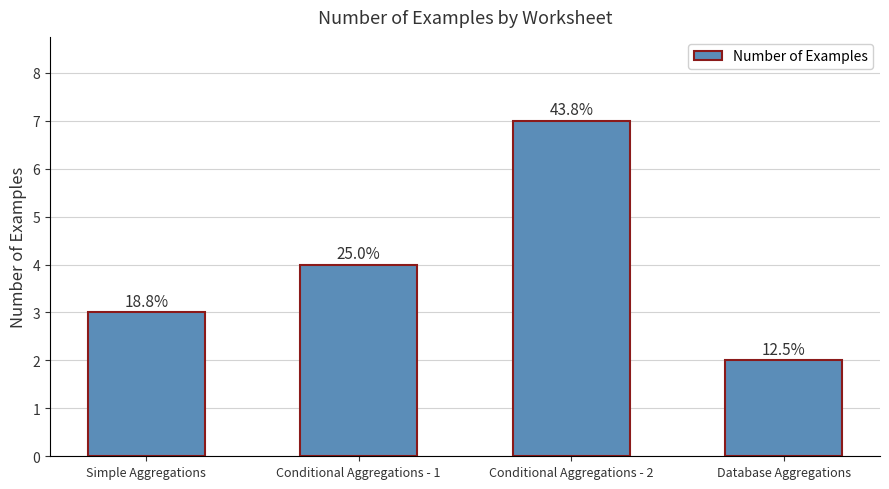

The value at Conditional Aggregations - 1 is 7. True or false?

False